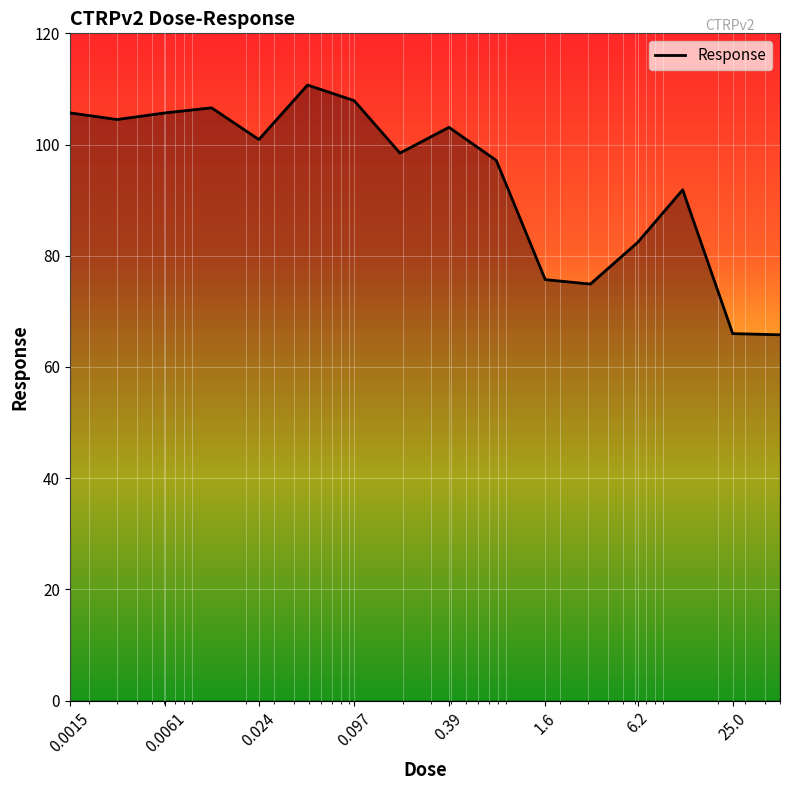

What is the difference between the maximum and minimum values?

44.9